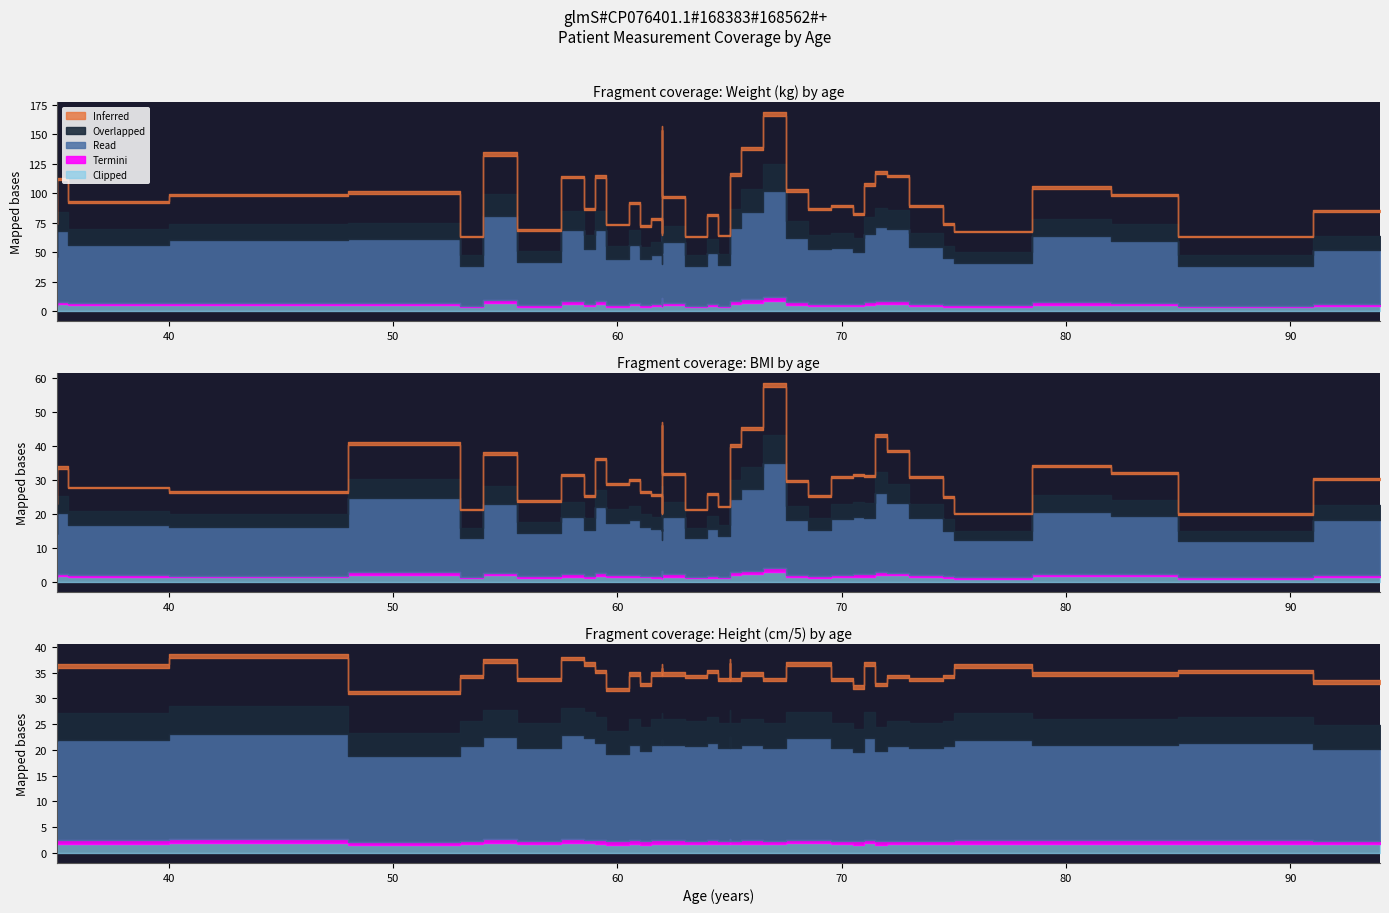

True or false: WTKG and HTCM intersect in this chart.

False